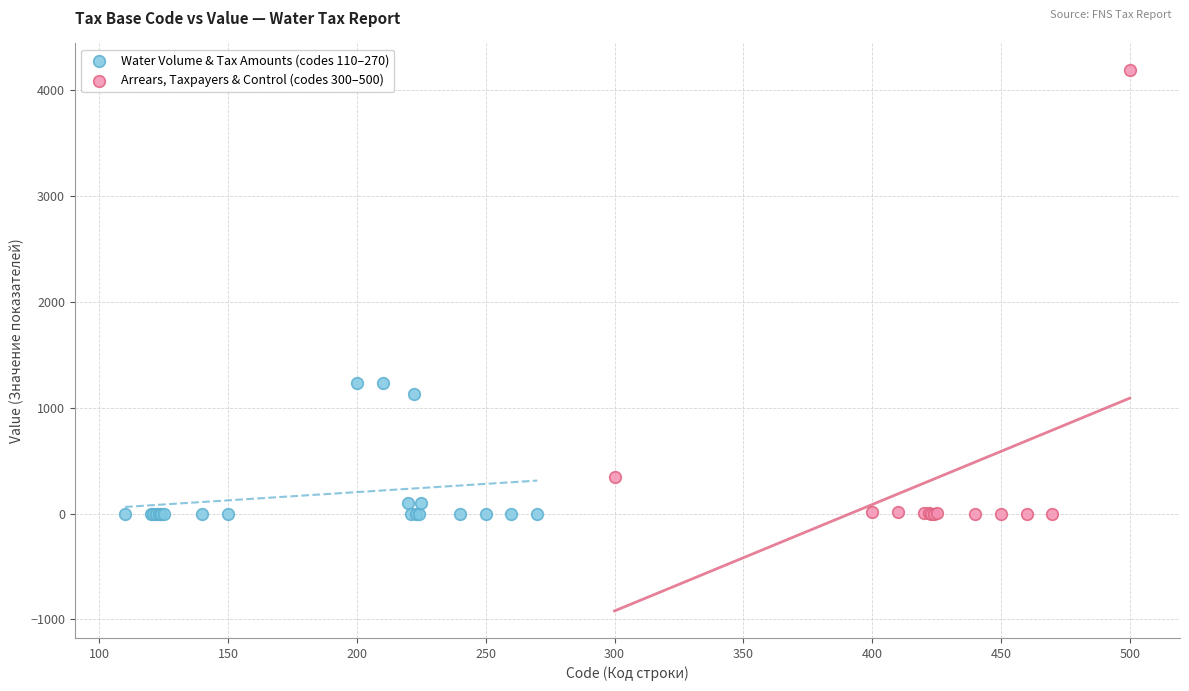

Which series has the widest spread of Y values?

Arrears, Taxpayers & Control (codes 300–500)